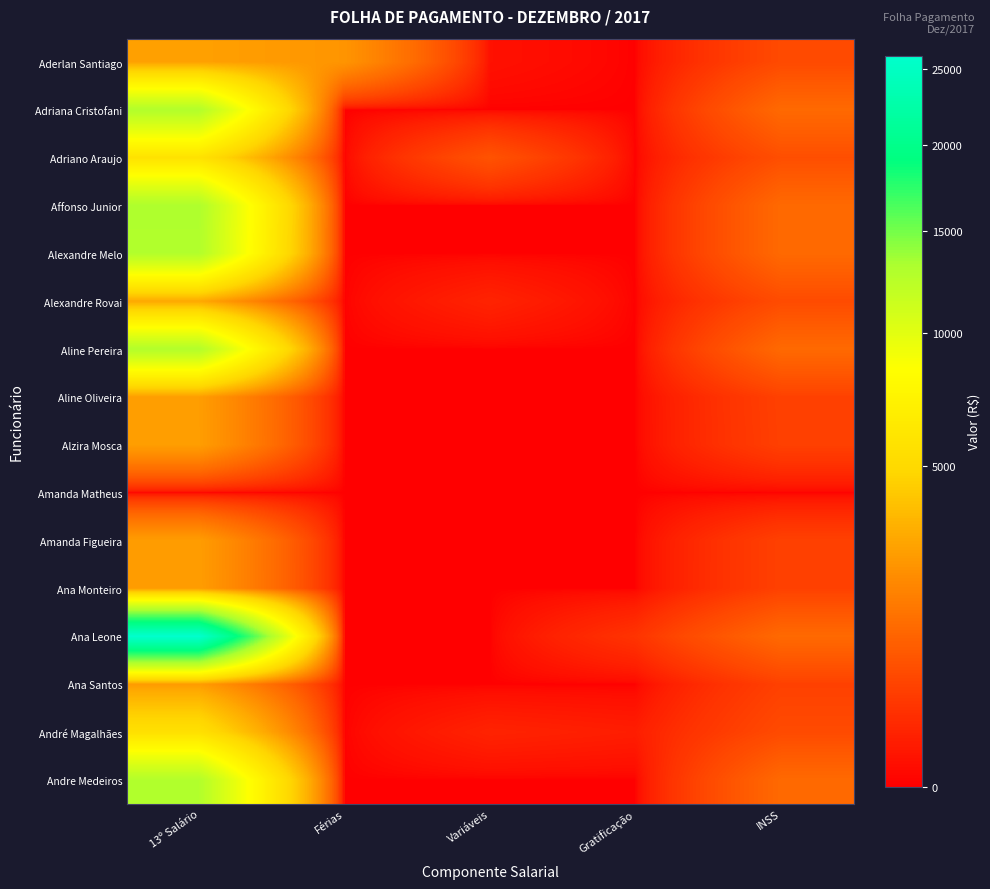

What is the total value across all series at Gratificação?

400.0